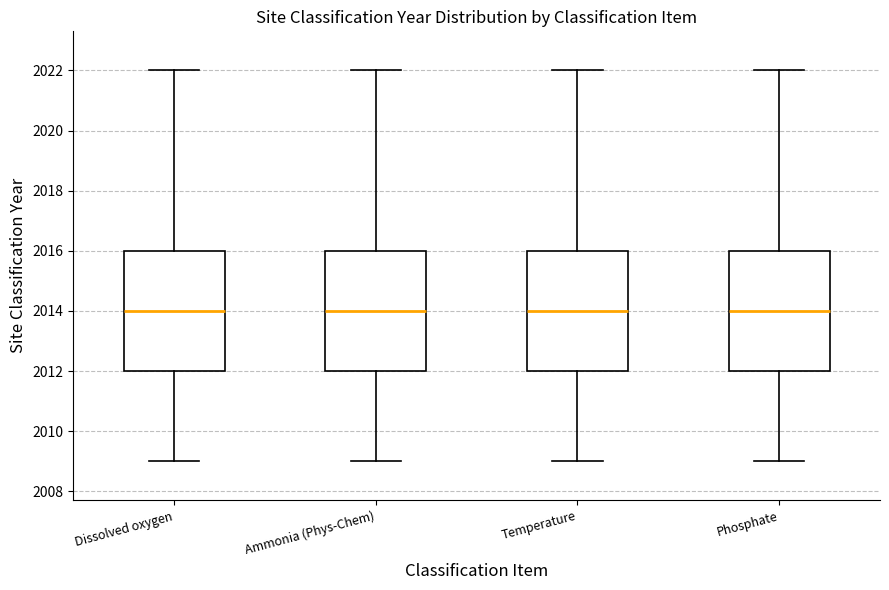

Reading left to right, read every box against the y-axis: the position of its median line, the range the box covers, and the ends of its whiskers. The values are not printed on the chart, so give them approximately, as read against the axis.

Dissolved oxygen: median 2014, box 2012 to 2016, whiskers 2009 to 2022
Ammonia (Phys-Chem): median 2014, box 2012 to 2016, whiskers 2009 to 2022
Temperature: median 2014, box 2012 to 2016, whiskers 2009 to 2022
Phosphate: median 2014, box 2012 to 2016, whiskers 2009 to 2022